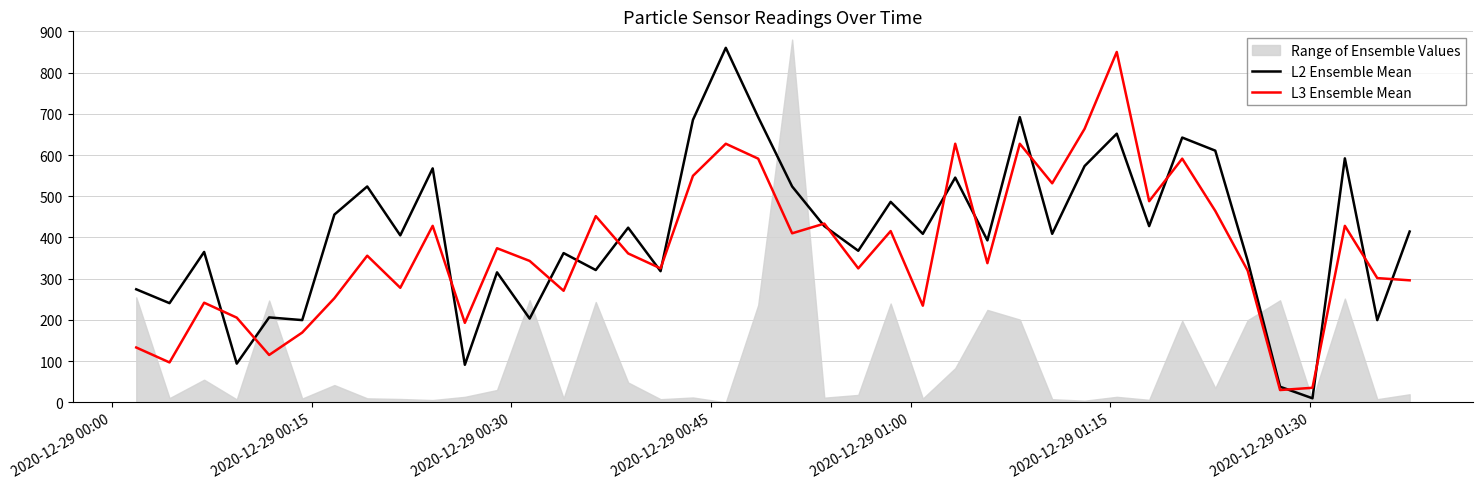

What is the value of the L3 Ensemble Mean point at the 37th from the left?

35.4